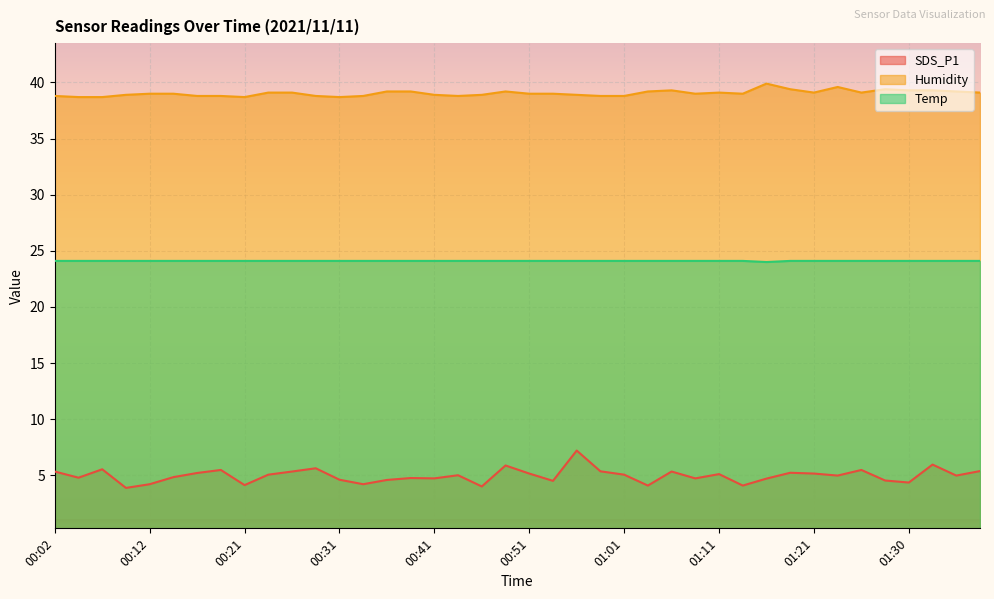

What are all the series names shown in the legend?

SDS_P1, Humidity, Temp